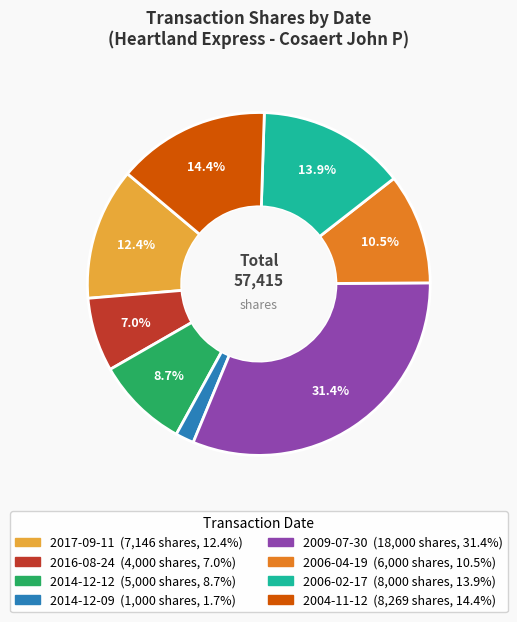

Combined, do 2006-02-17 and 2009-07-30 account for over 50%?

No